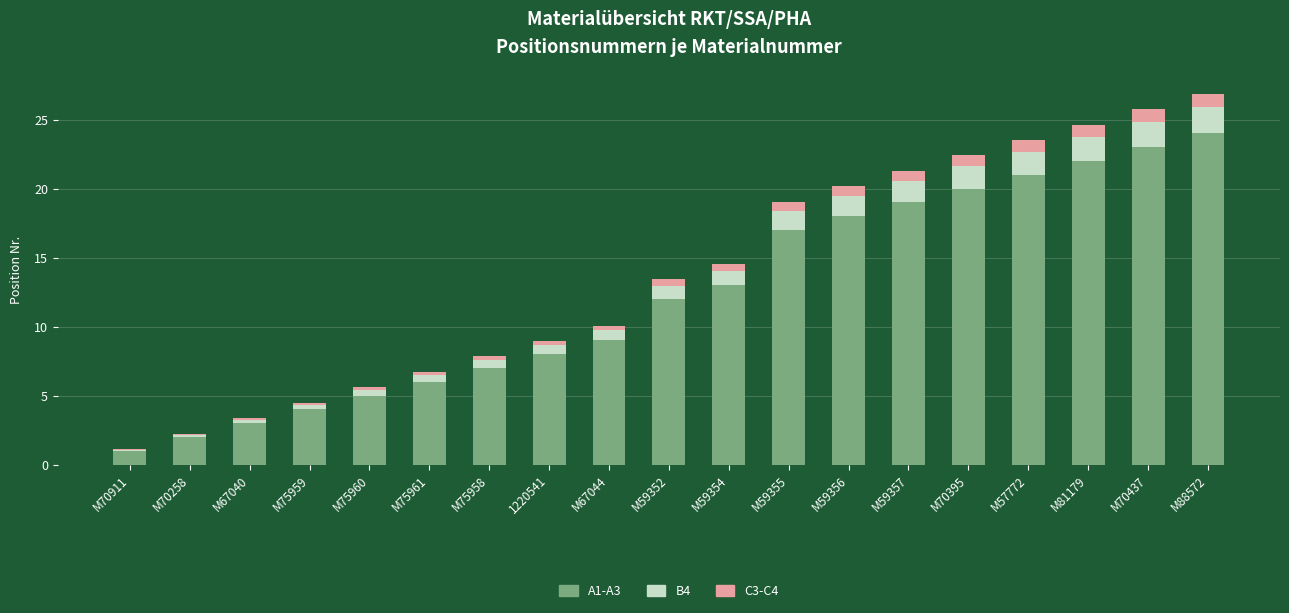

What is the maximum value for A1-A3?

24.0